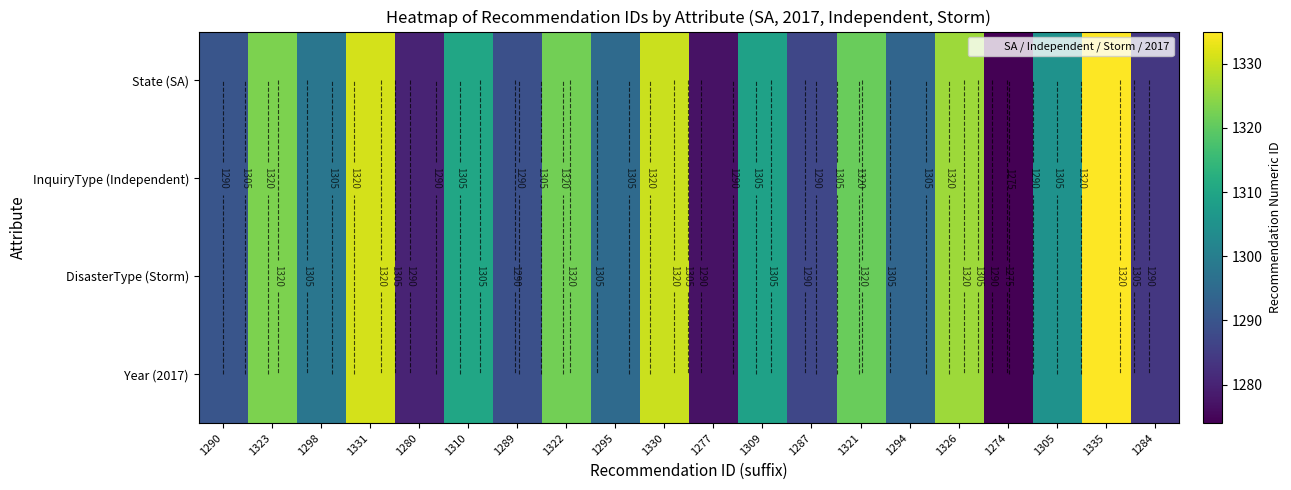

At which label is Year (2017) closest to 1304?

1305